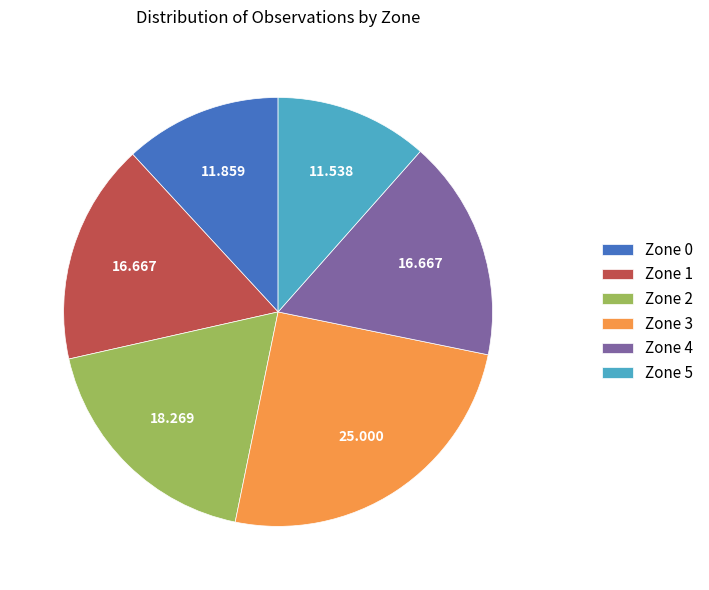

Count the number of slices in the pie.

6